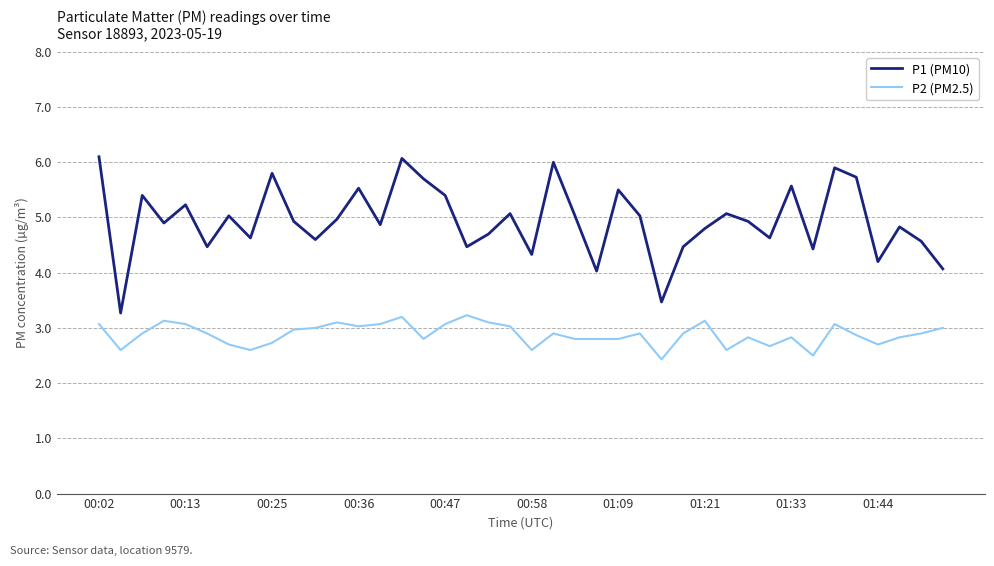

Which series has the widest spread of values?

P1 (PM10)